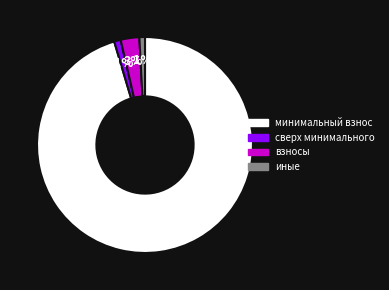

Is the sum of взносы and иные greater than half?

No